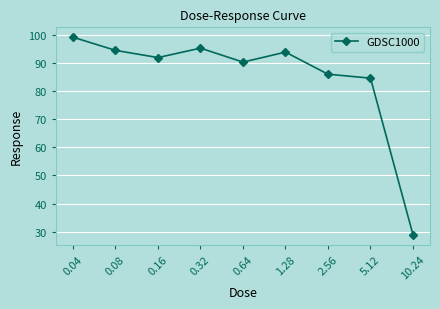

What is the label of the 4th point from the left?

0.32